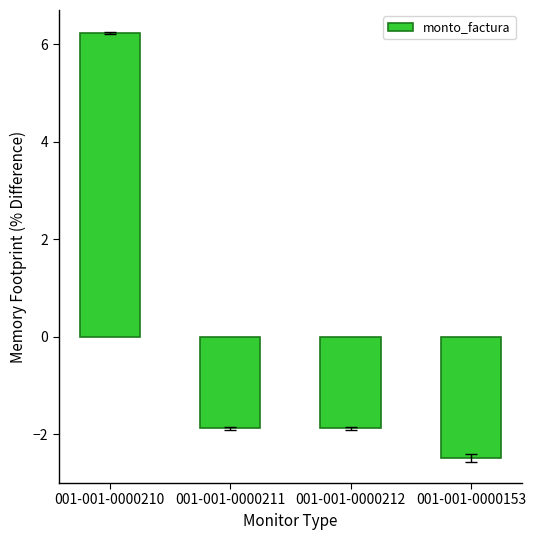

Count the number of values greater than -1.

1